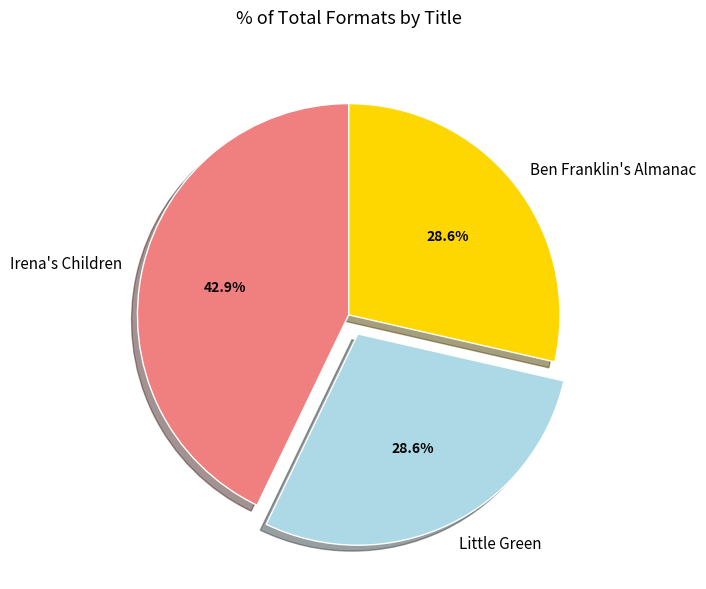

How many slices are in this pie chart?

3